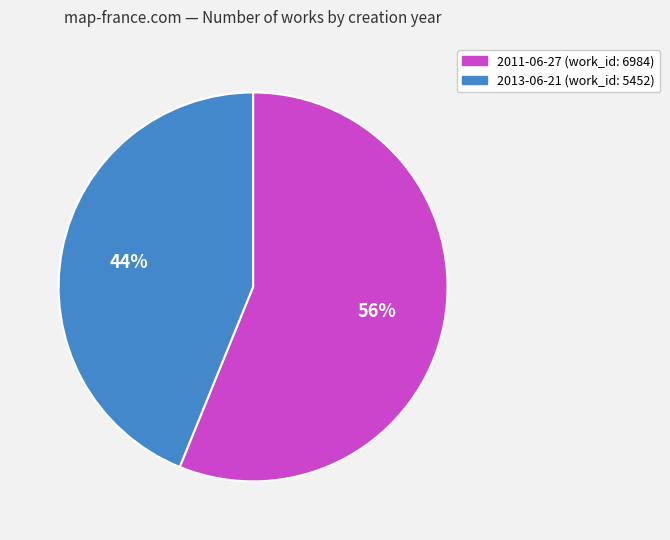

Does 2013-06-21 represent more than half of the total?

No